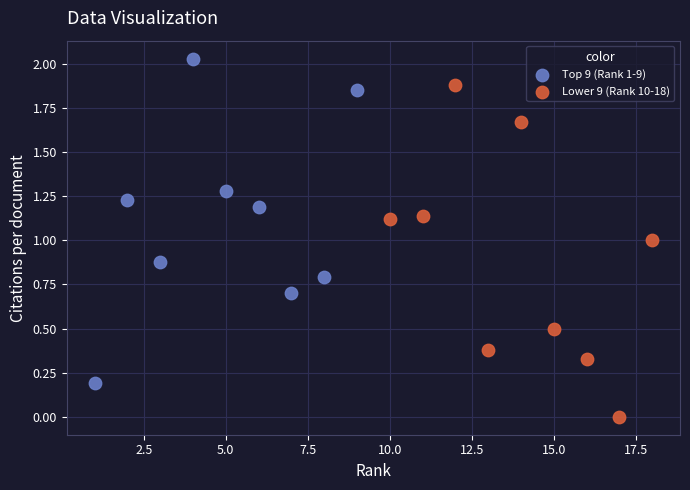

Which series has the widest spread of Y values?

Lower 9 (Rank 10-18)